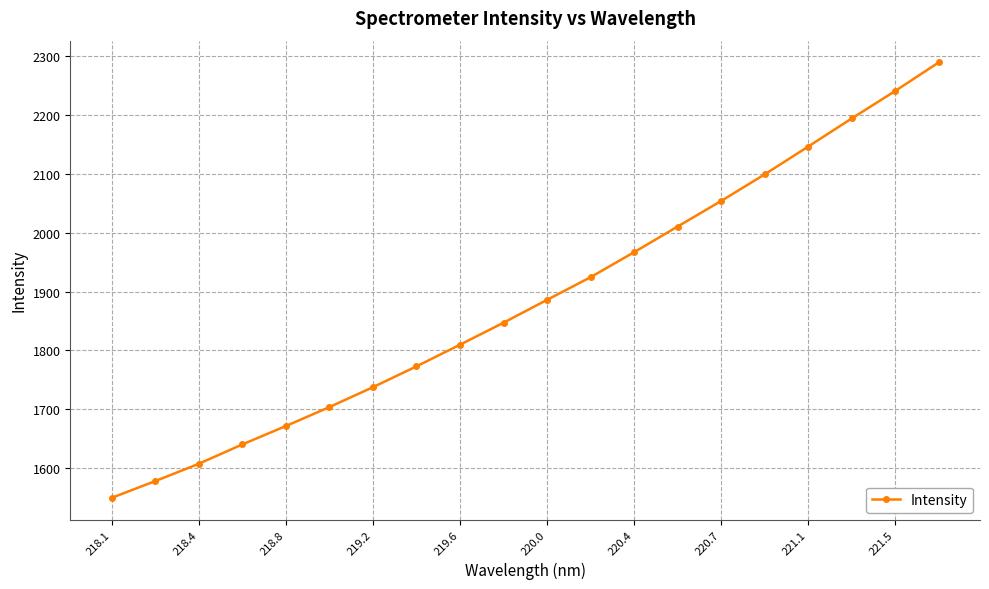

What is the maximum value shown in the chart?

2288.8